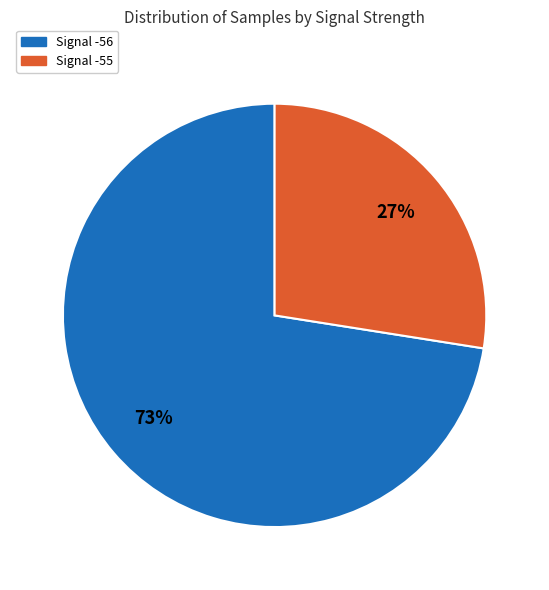

Is there any slice that represents more than half of the pie?

Yes